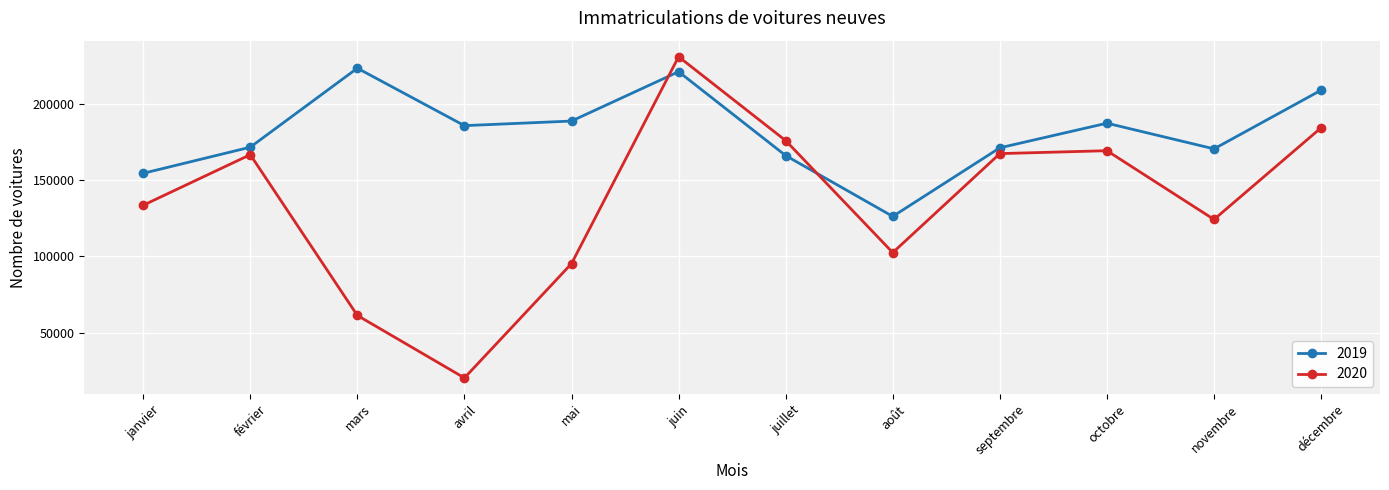

Rank the series by their average value, from highest to lowest.

2019, 2020